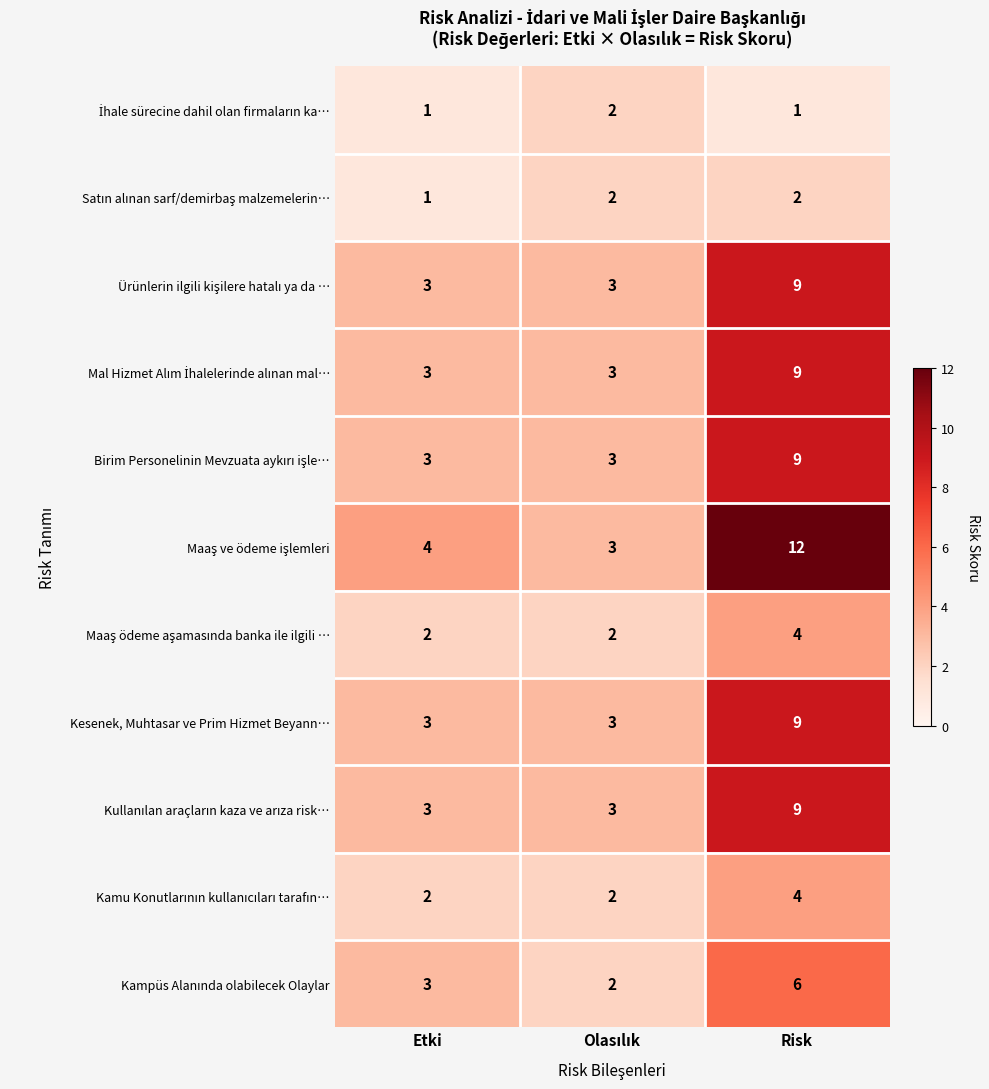

What is the total value across all series at Etki?

28